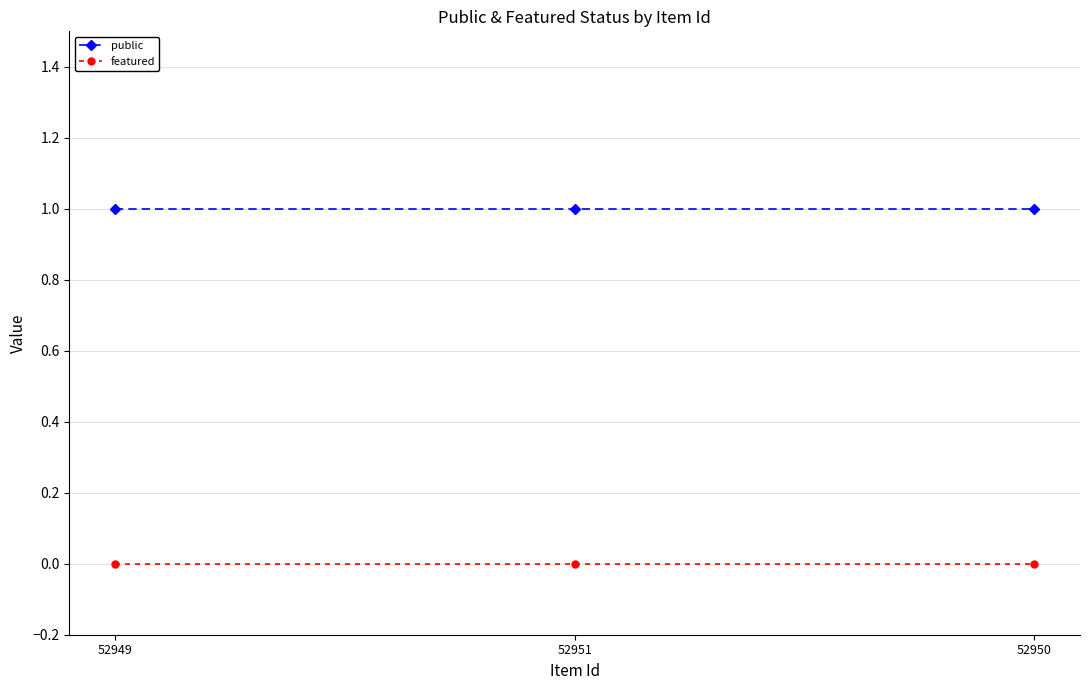

What is the average value of the public series?

1